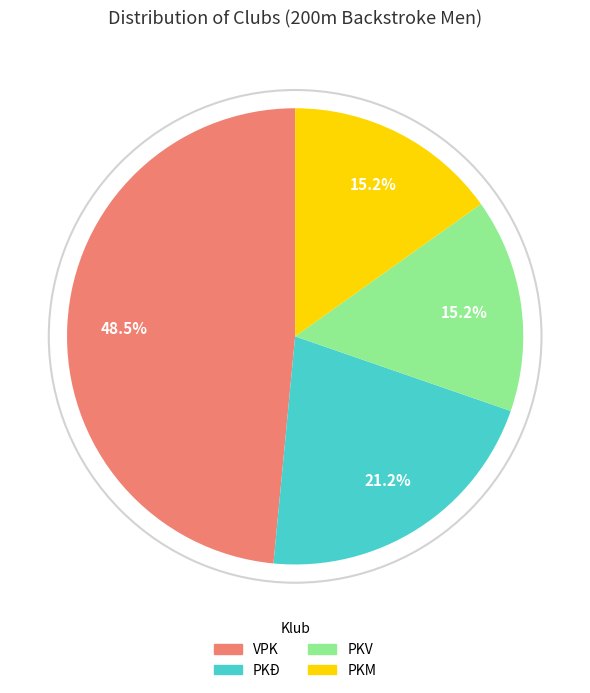

Is there a majority slice in this chart?

No